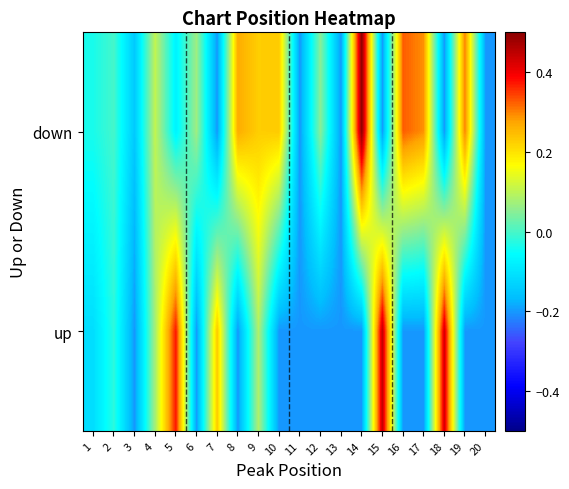

Reading left to right, transcribe all the data shown in this chart.

down: 1=-0.0	2=-0.0	3=-0.1	4=0.1	5=-0.1	6=0.1	7=-0.2	8=0.3	9=0.2	10=0.2	11=-0.2	12=0.1	13=-0.2	14=0.5	15=-0.2	16=0.3	17=0.3	18=-0.2	19=0.3	20=-0.2
up: 1=-0.1	2=-0.0	3=-0.2	4=0.1	5=0.4	6=-0.2	7=0.2	8=-0.2	9=0.1	10=-0.2	11=-0.2	12=-0.2	13=-0.2	14=-0.2	15=0.4	16=-0.2	17=-0.2	18=0.4	19=-0.2	20=-0.2